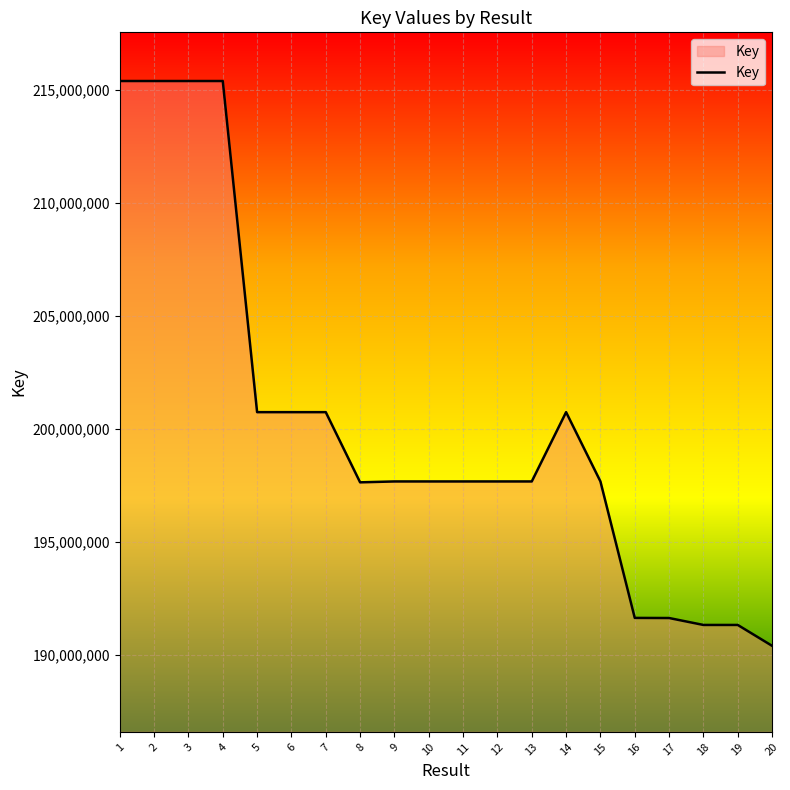

The value at 4 is 341214917. True or false?

False